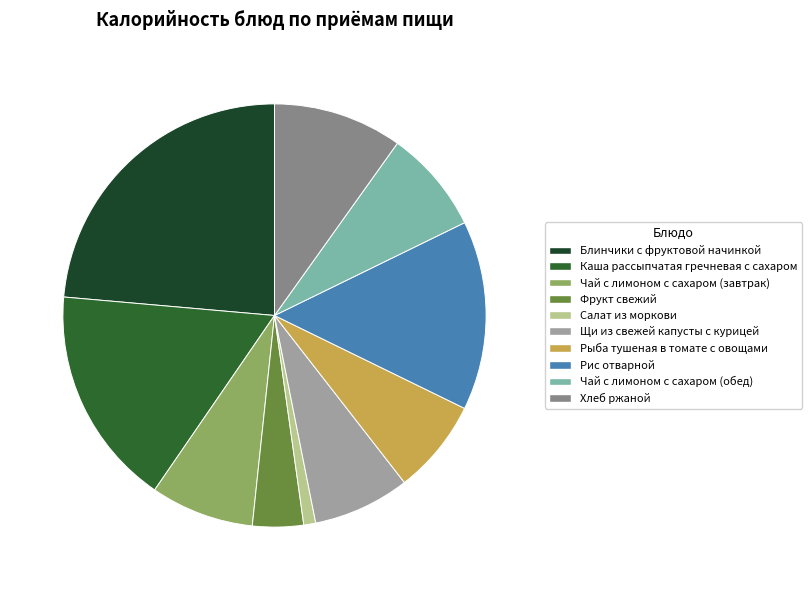

Is it true that Блинчики с фруктовой начинкой is 34% of the pie?

False